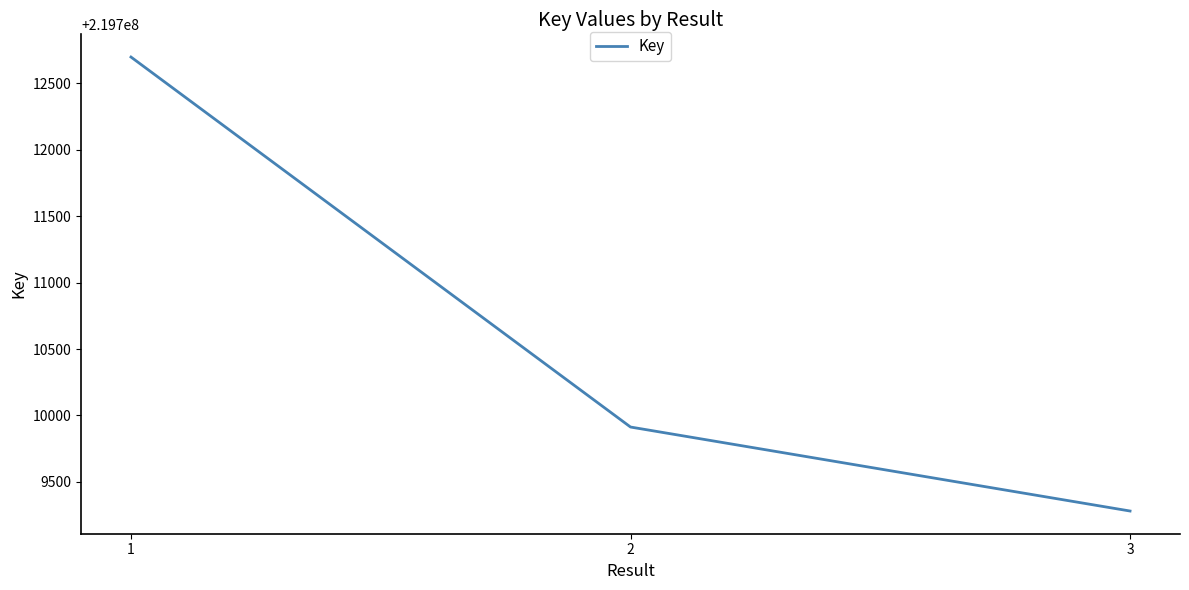

Reading right to left, what are all the values shown in this chart?

3=219709281	2=219709913	1=219712697